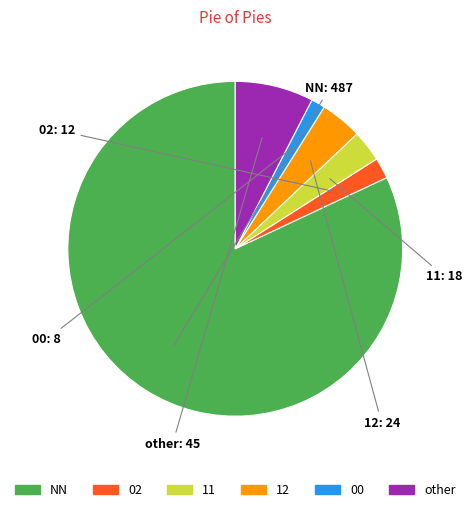

Is it true that 12 is 4% of the pie?

True